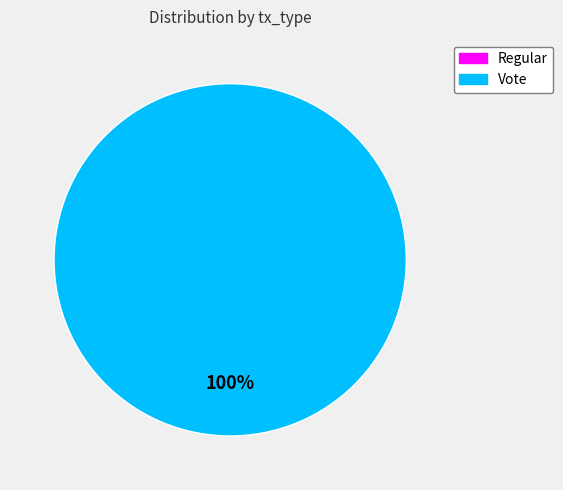

Count the number of slices in the pie.

2